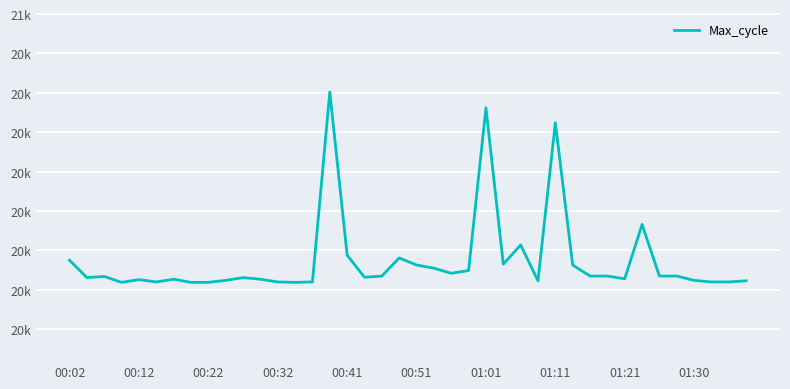

True or false: there are more than 0 points higher than both neighbors.

True